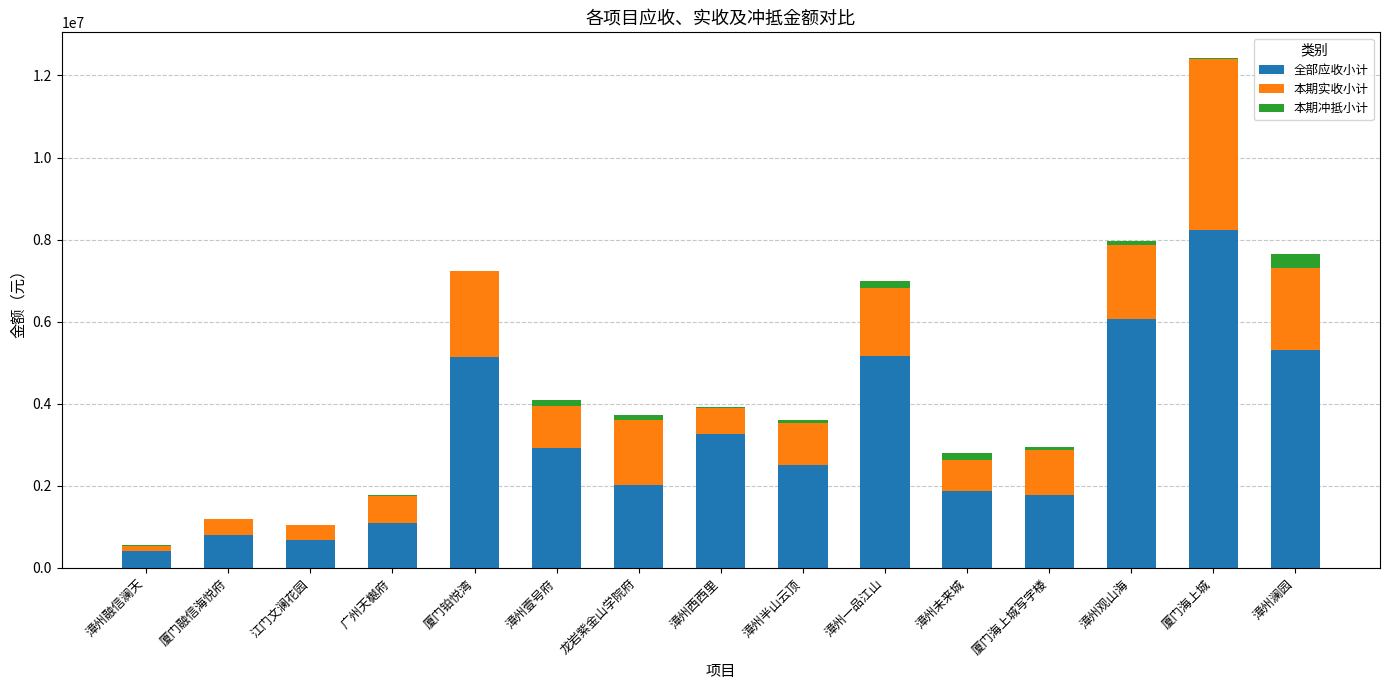

Does the chart contain stacked bars?

Yes